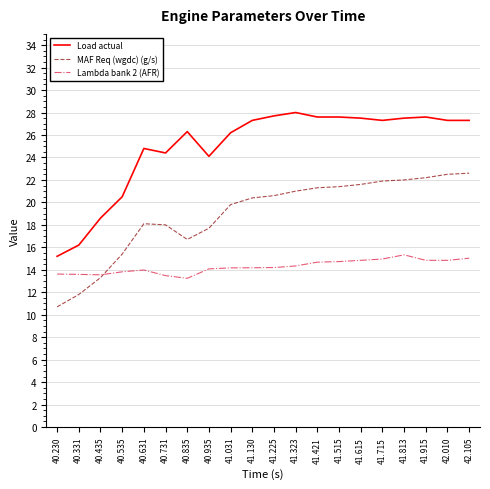

After their last crossing, which series has the higher values: MAF Req (wgdc) (g/s) or Lambda bank 2 (AFR)?

MAF Req (wgdc) (g/s)